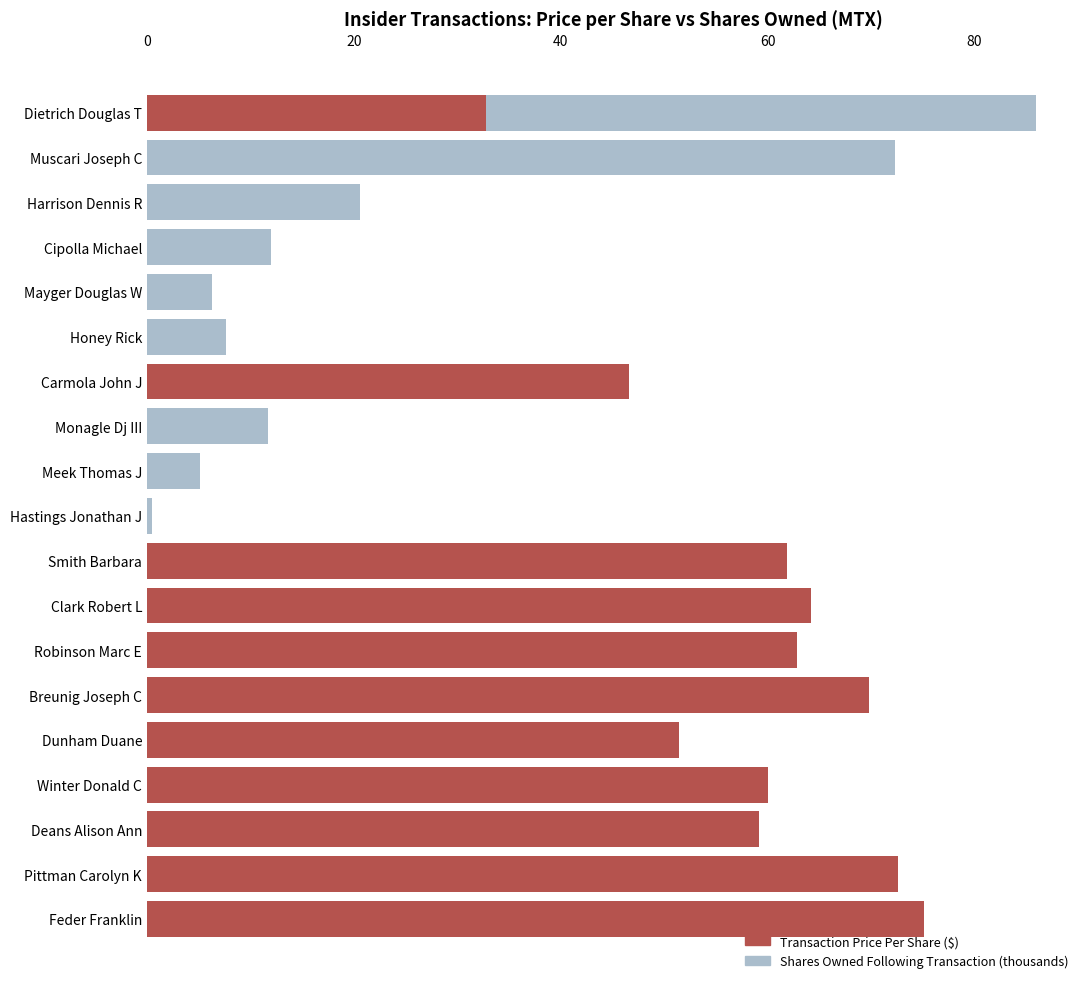

Read the Transaction Price Per Share ($) value at Breunig Joseph C.

69.8